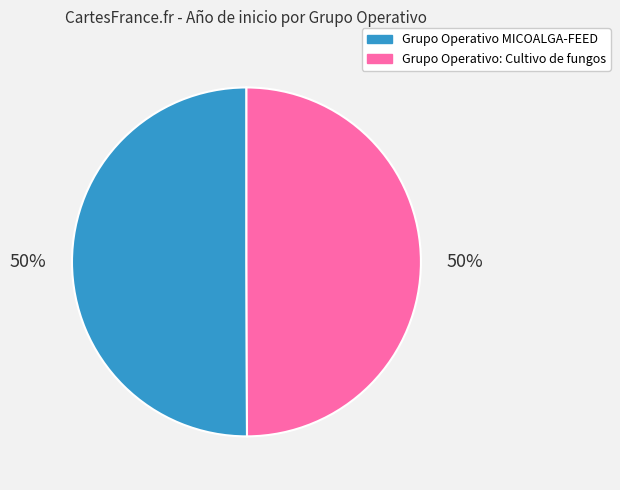

What is the ratio of the value at Grupo Operativo: Cultivo de fungos to the value at Grupo Operativo MICOALGA-FEED?

1.0